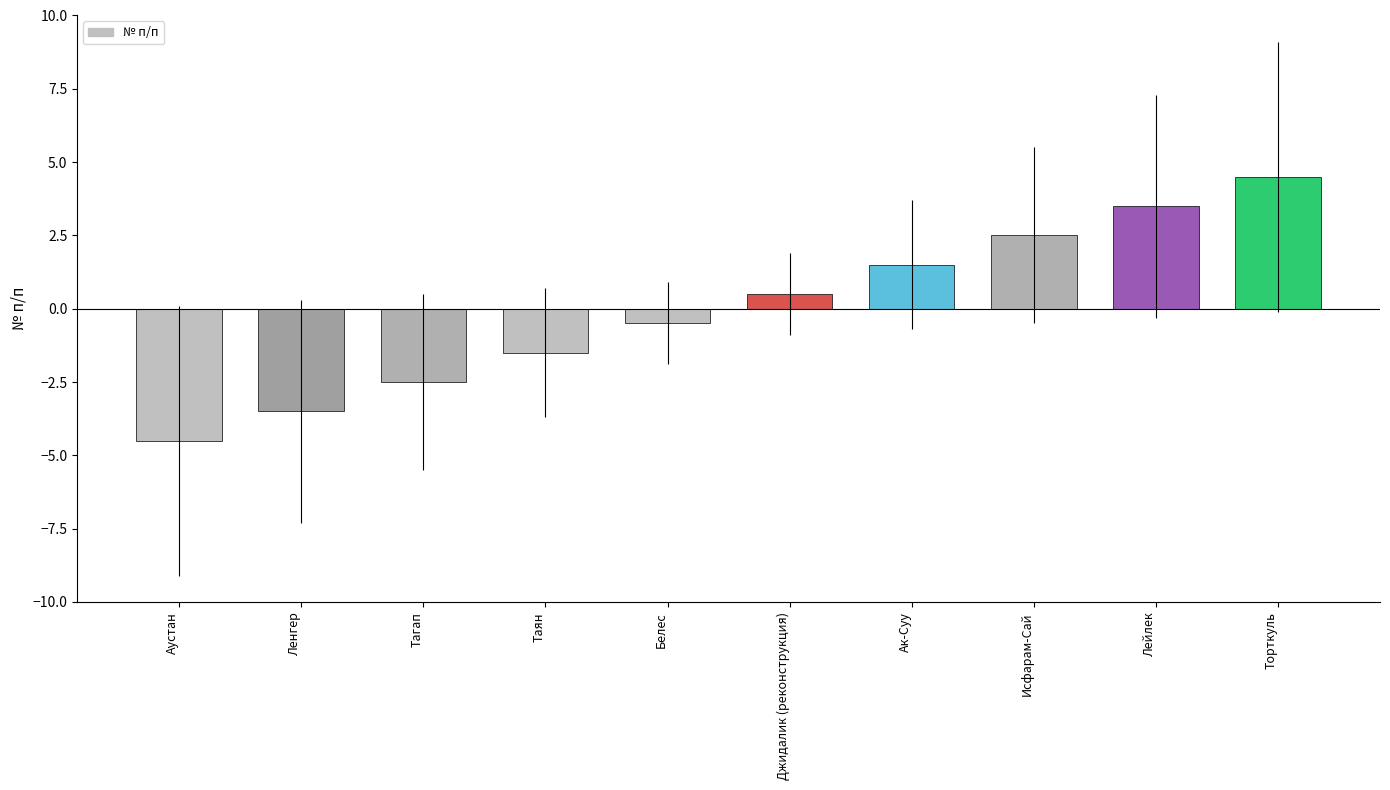

At which label does the data first exceed 0?

Джидалик (реконструкция)